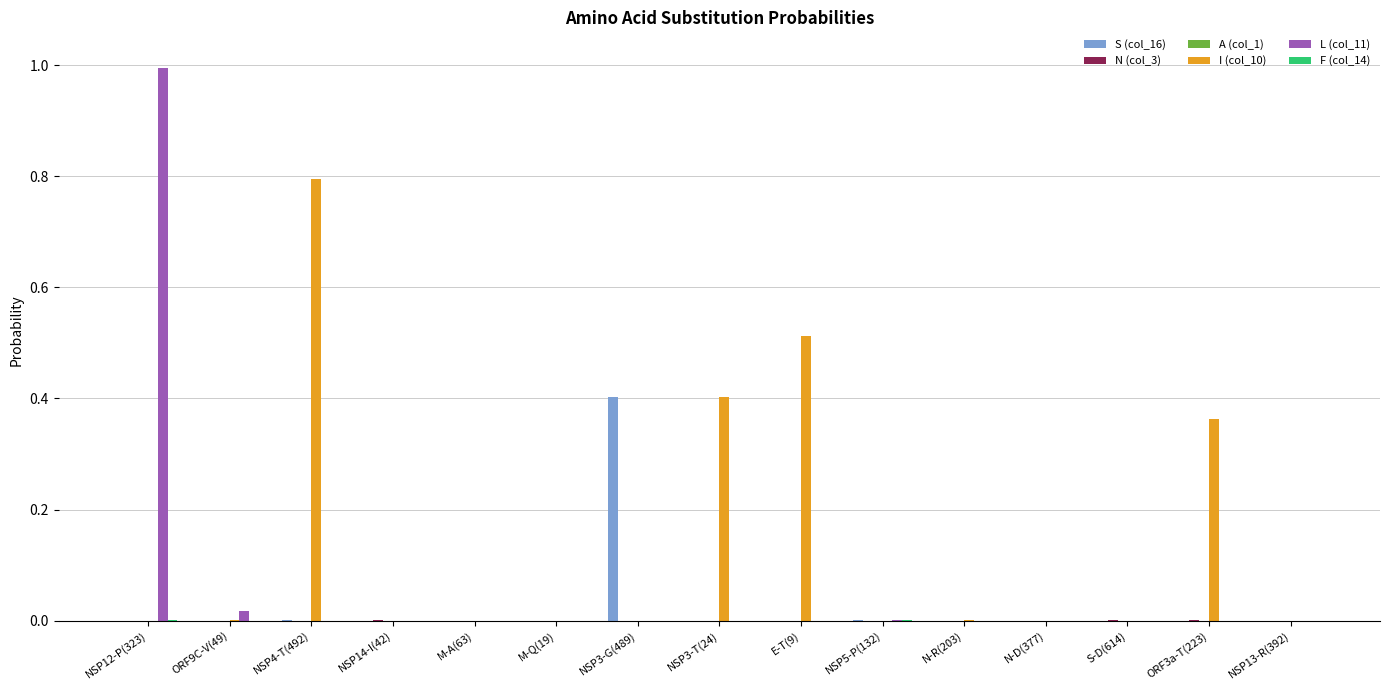

Does the chart contain stacked bars?

No